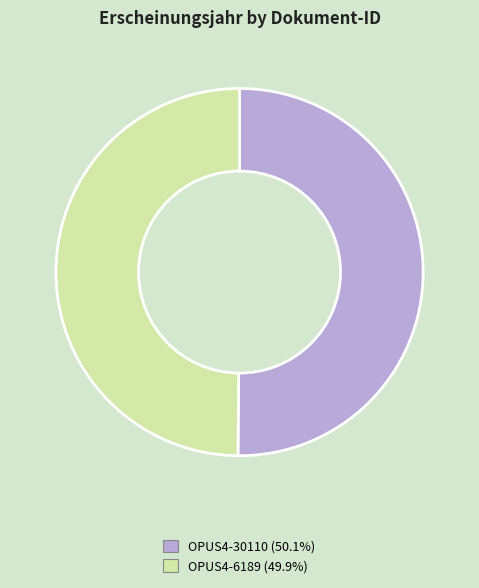

Approximately how many times larger is the value at OPUS4-6189 compared to OPUS4-30110?

1.0